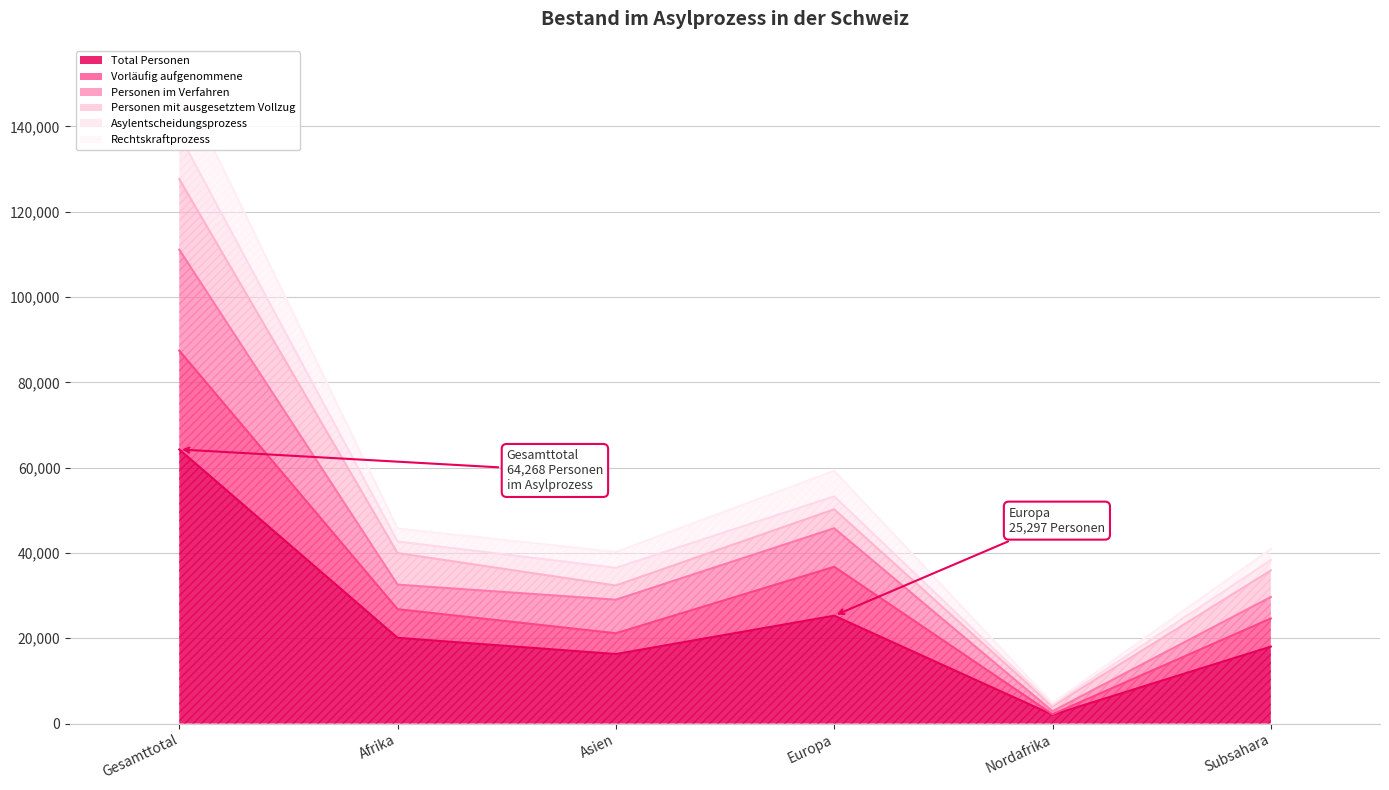

True or false: Personen im Verfahren and Total Personen intersect in this chart.

False